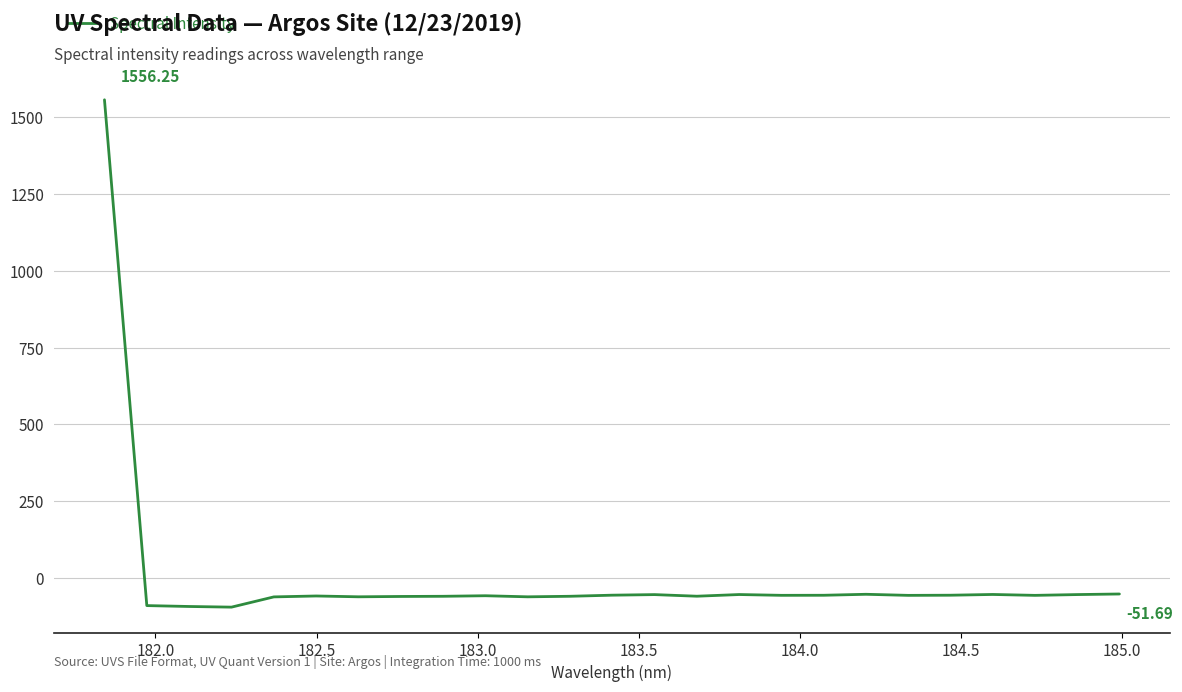

What is the difference between the maximum and minimum values?

1650.7